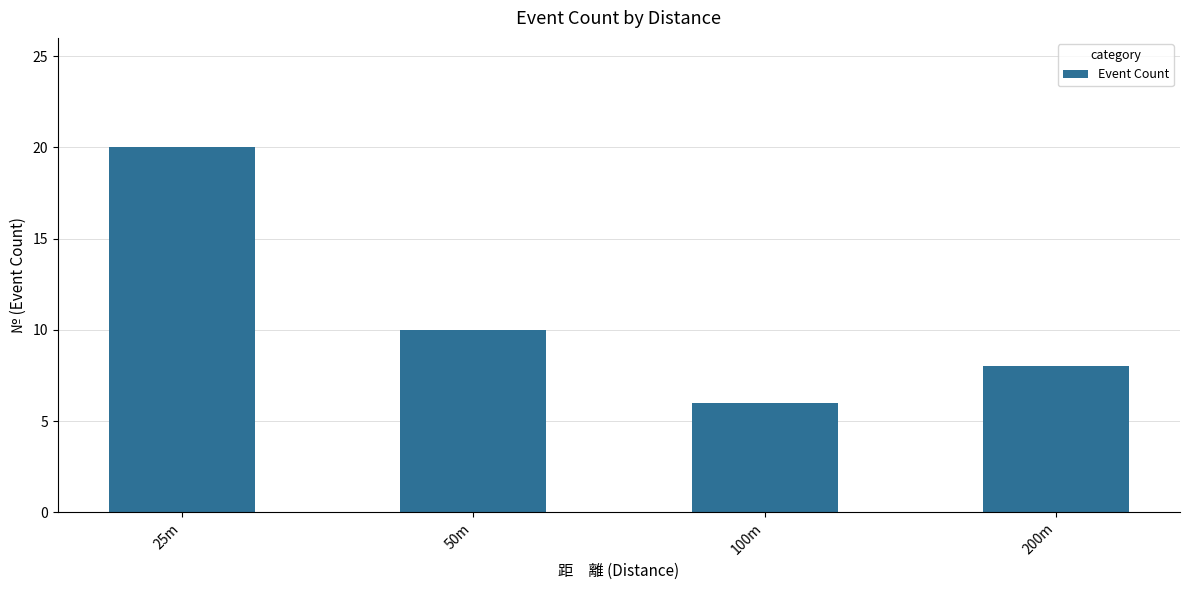

What is the label of the 4th bar from the right?

25m